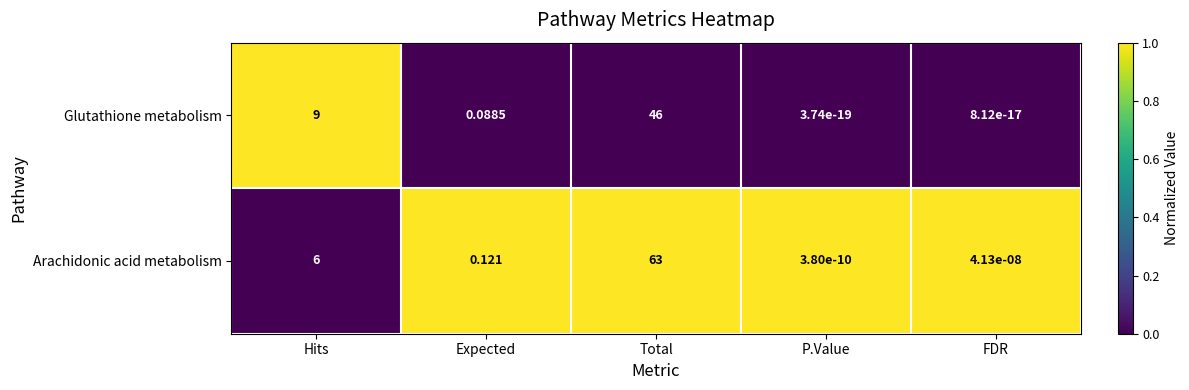

At which label is Arachidonic acid metabolism closest to 31?

Hits